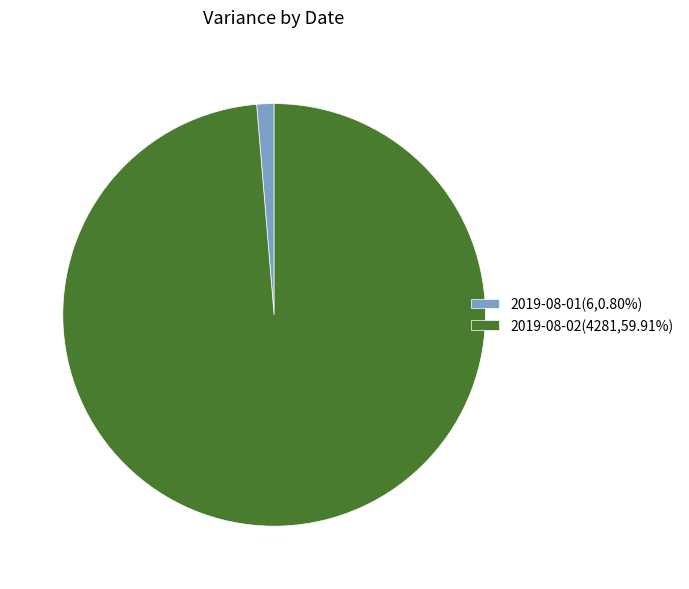

Is the sum of 2019-08-02(4281,59.91%) and 2019-08-01(6,0.80%) greater than half?

Yes